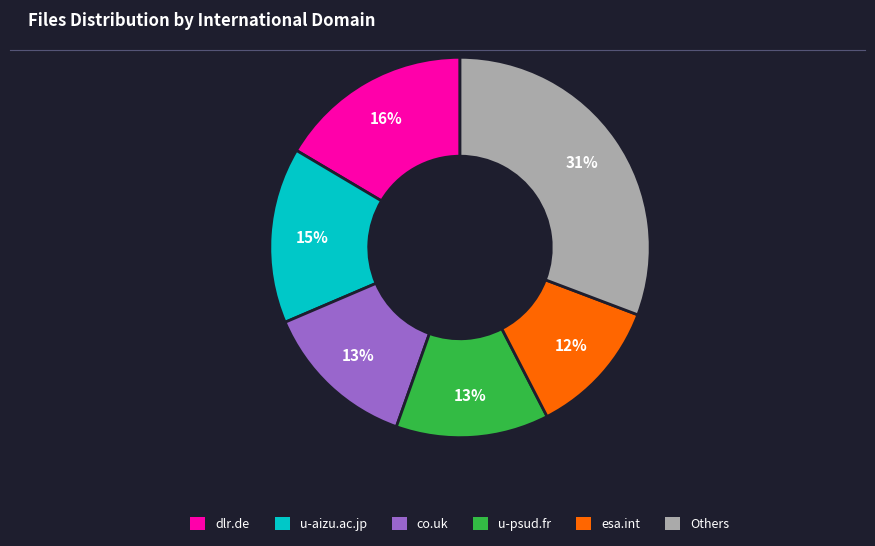

To the nearest percent, what is the difference between the largest and smallest slice percentages?

19%